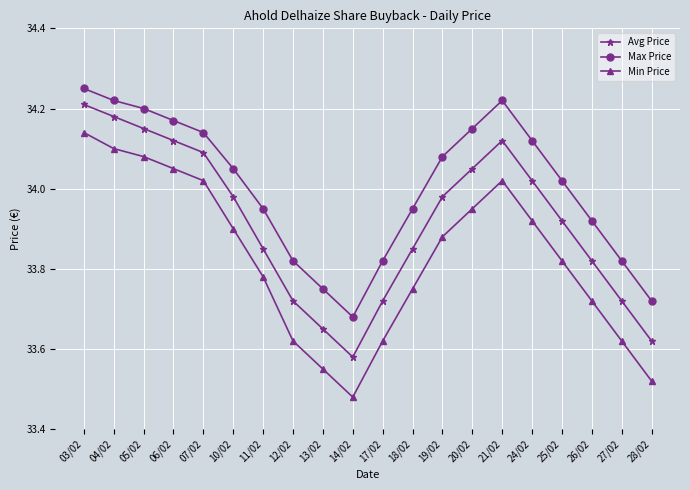

Which series has the largest total across all categories?

Max Price